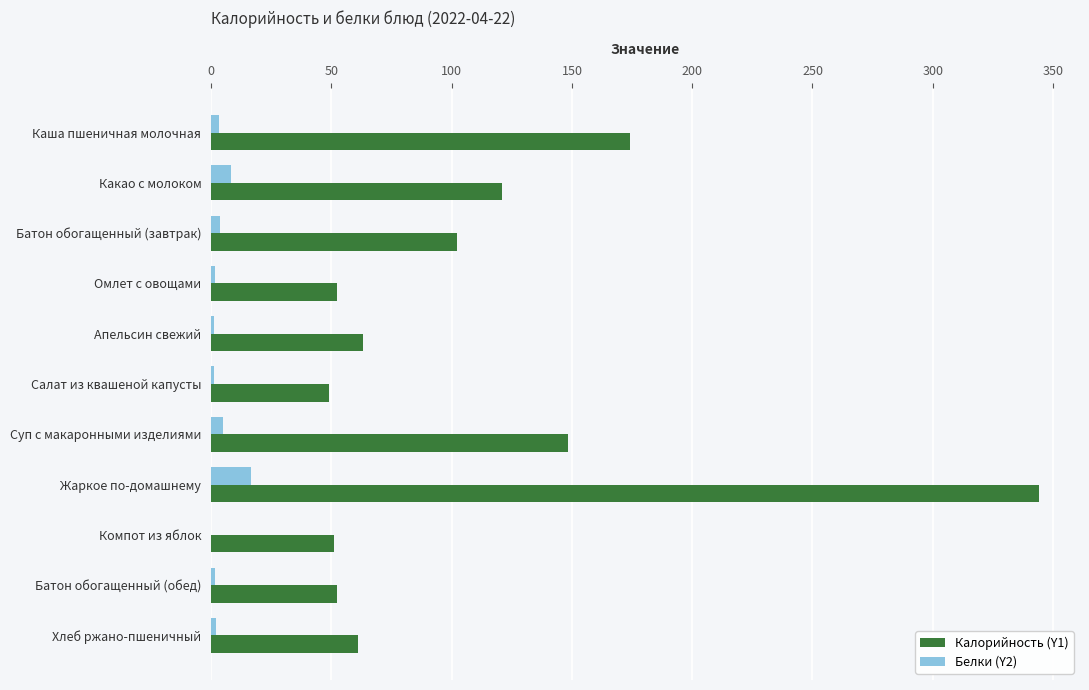

Which series has the largest total across all categories?

Калорийность (Y1)